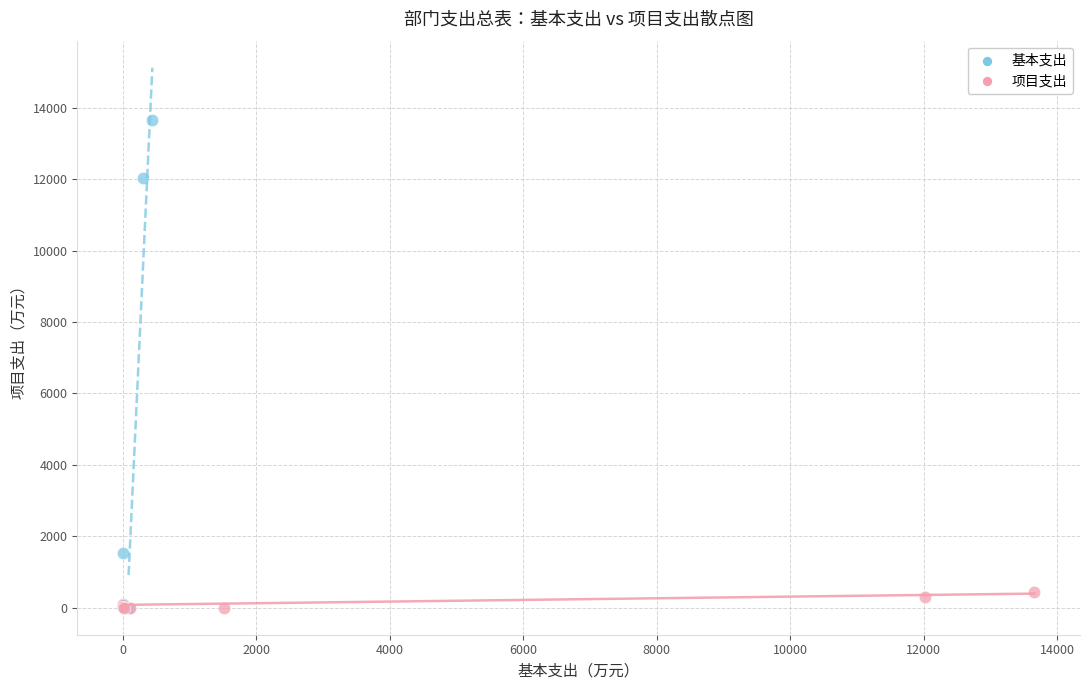

Which series reaches the maximum Y coordinate?

基本支出